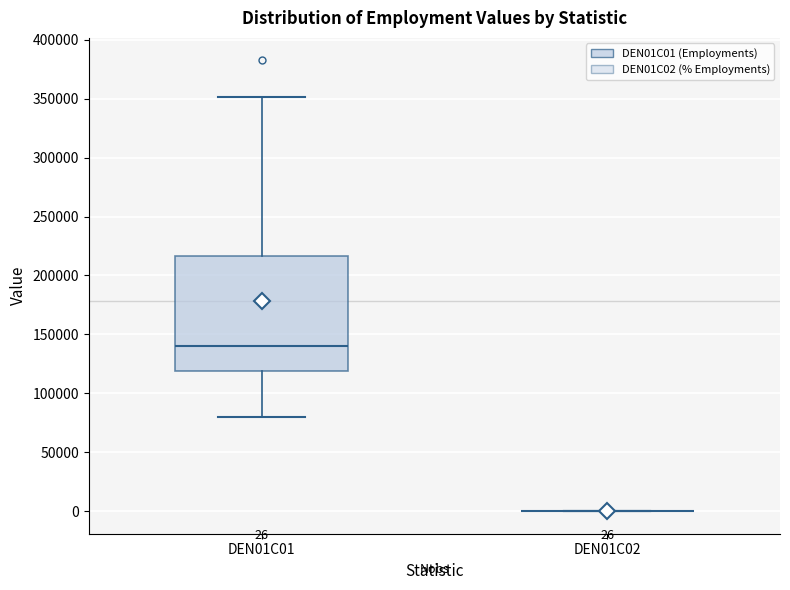

Comparing the boxes themselves (not the whiskers), which one is the tallest?

DEN01C01